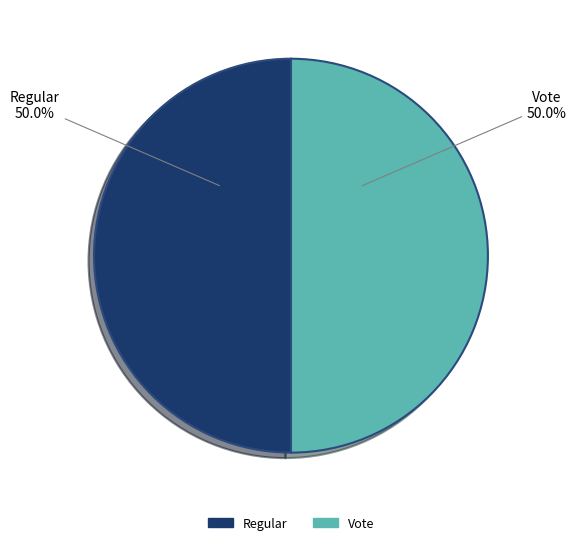

The Regular slice represents 5% of the pie. True or false?

False